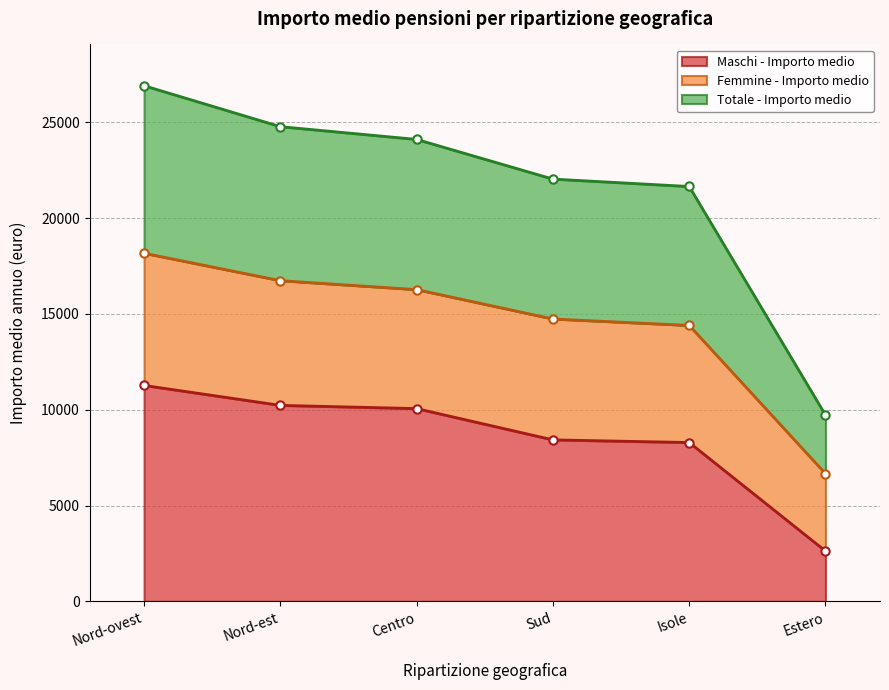

Is it true that Maschi - Importo medio equals 10231.0 at Nord-est?

True